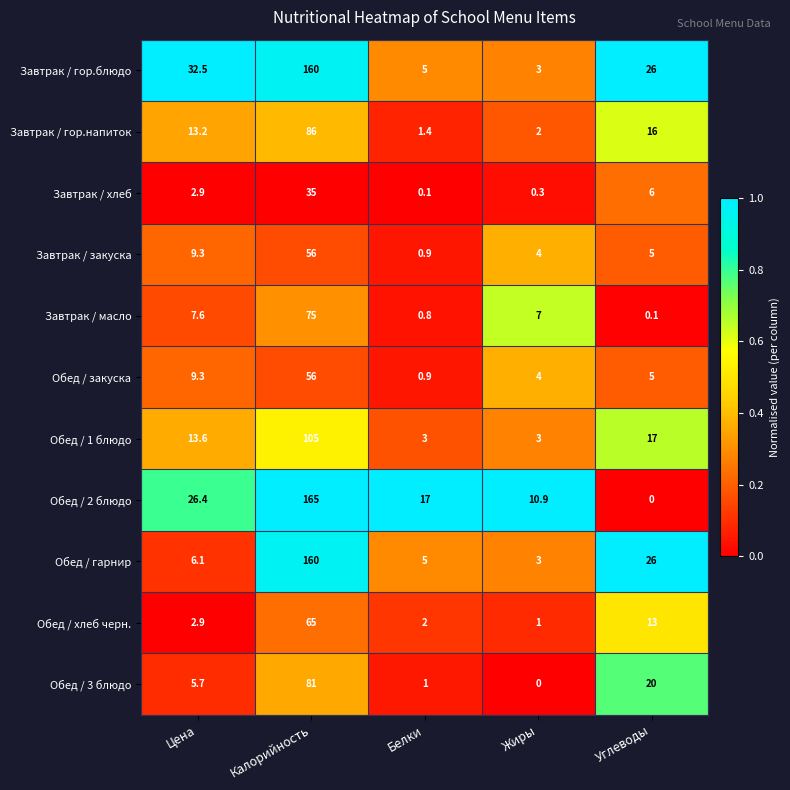

Where is Завтрак / хлеб nearest to the value 17?

Углеводы